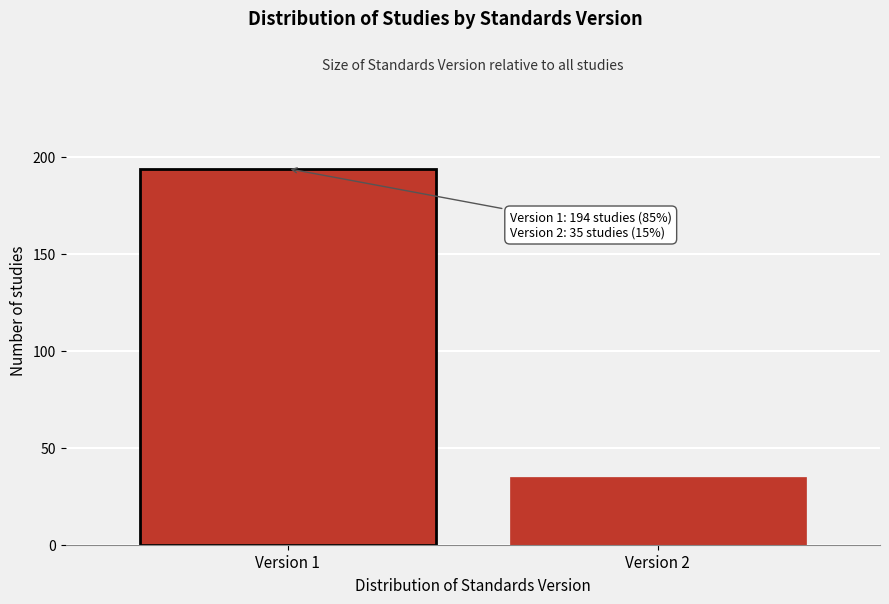

Reading left to right, transcribe all the data shown in this chart.

194	35